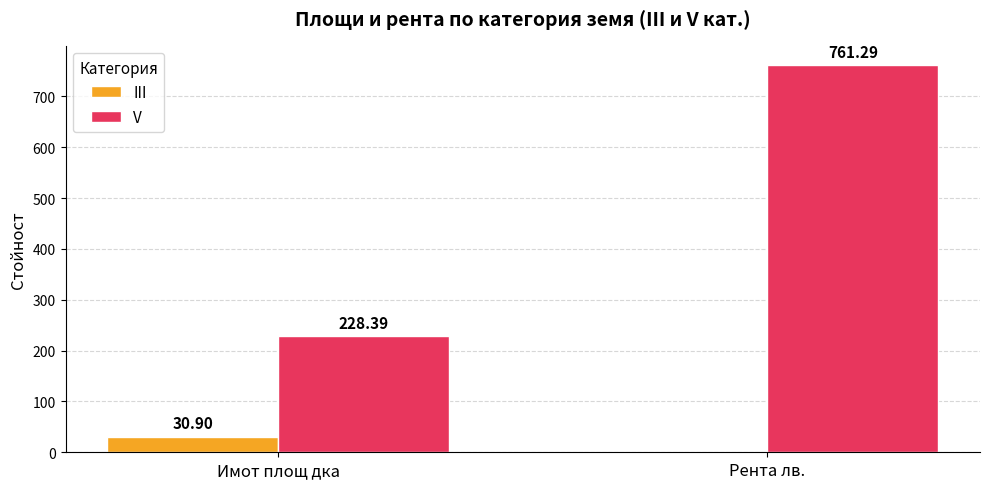

What is the sum of all V values?

989.7